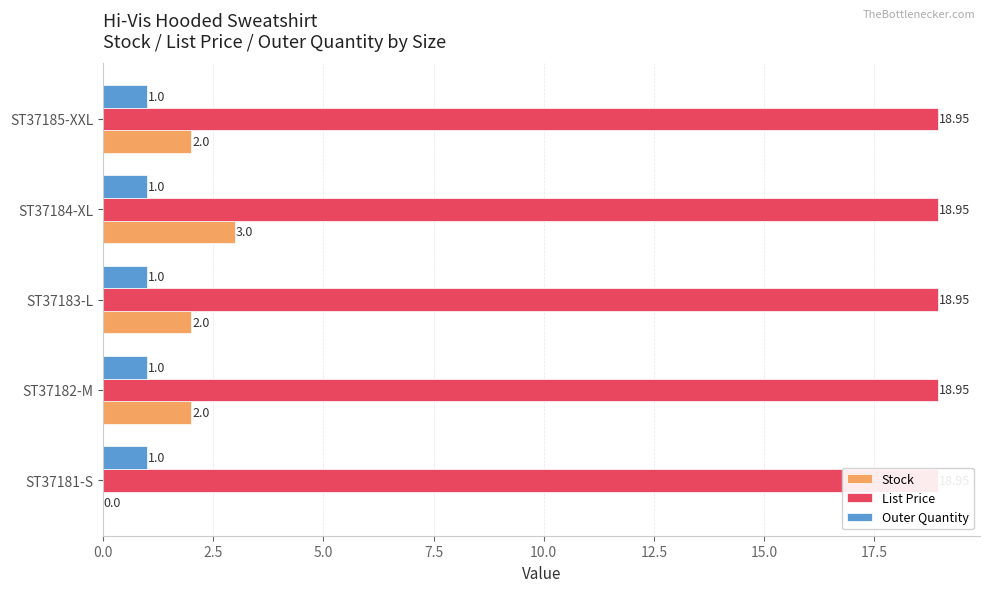

Is the value of Stock at 5.0 greater than the value of Outer Quantity at 0.0?

Yes